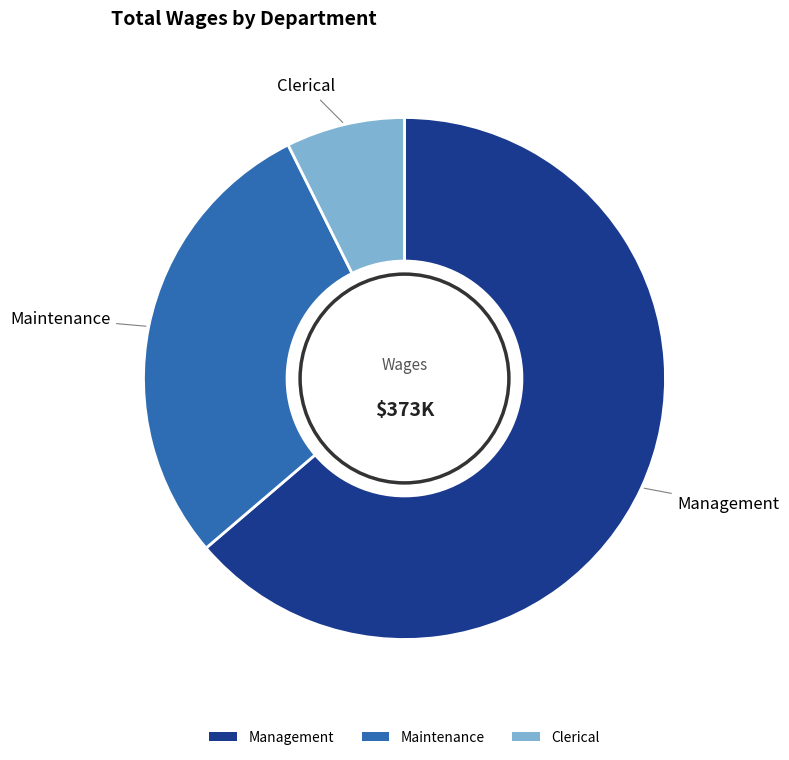

Does any single category account for the majority?

Yes